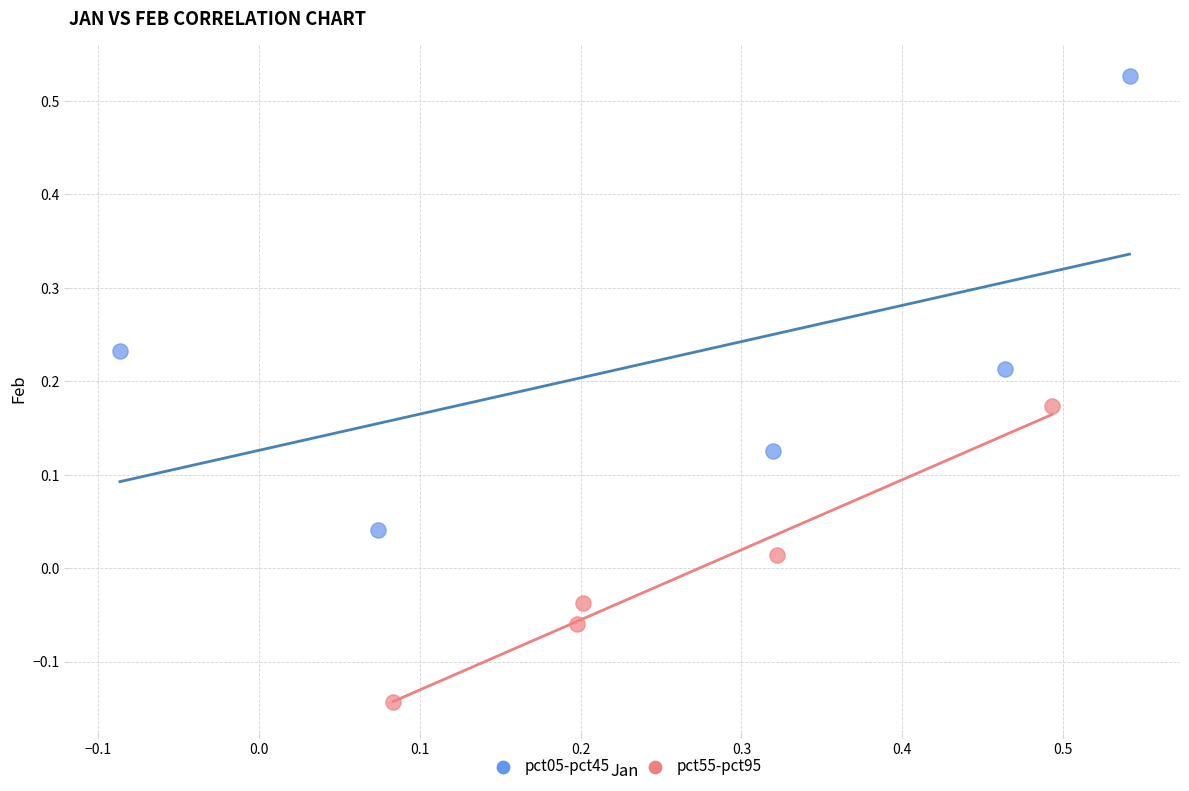

Which series has the largest Y range (max minus min)?

pct05-pct45